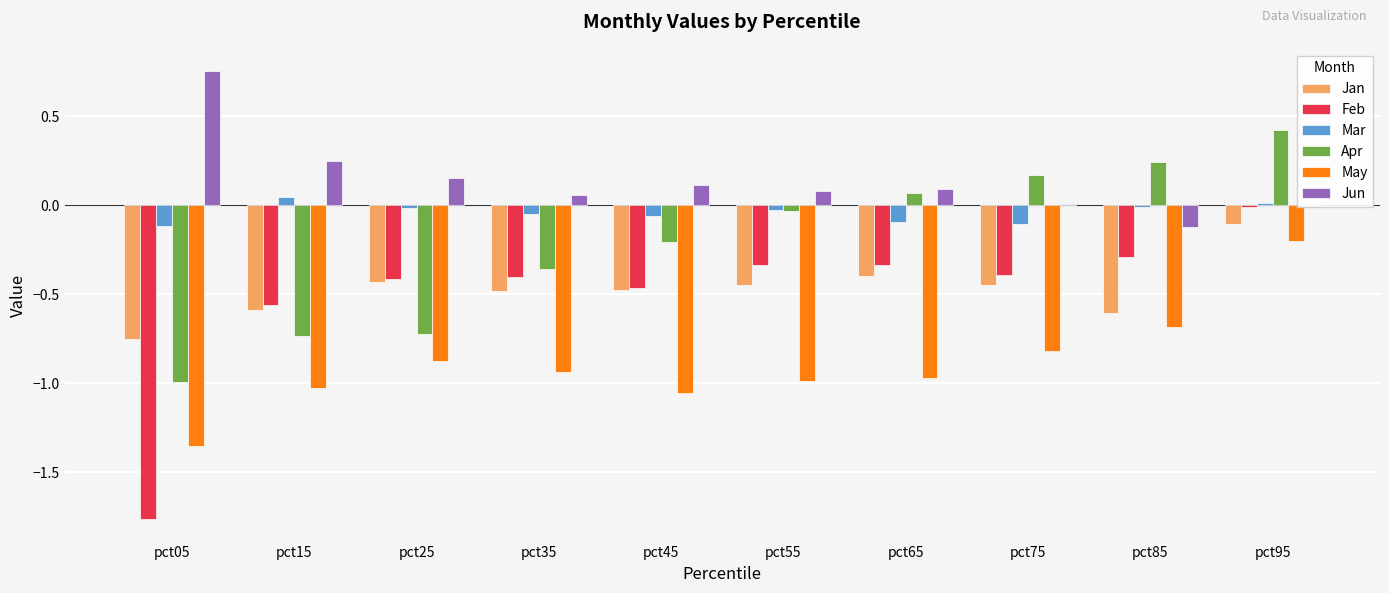

What is the sum of all Apr values?

-2.1